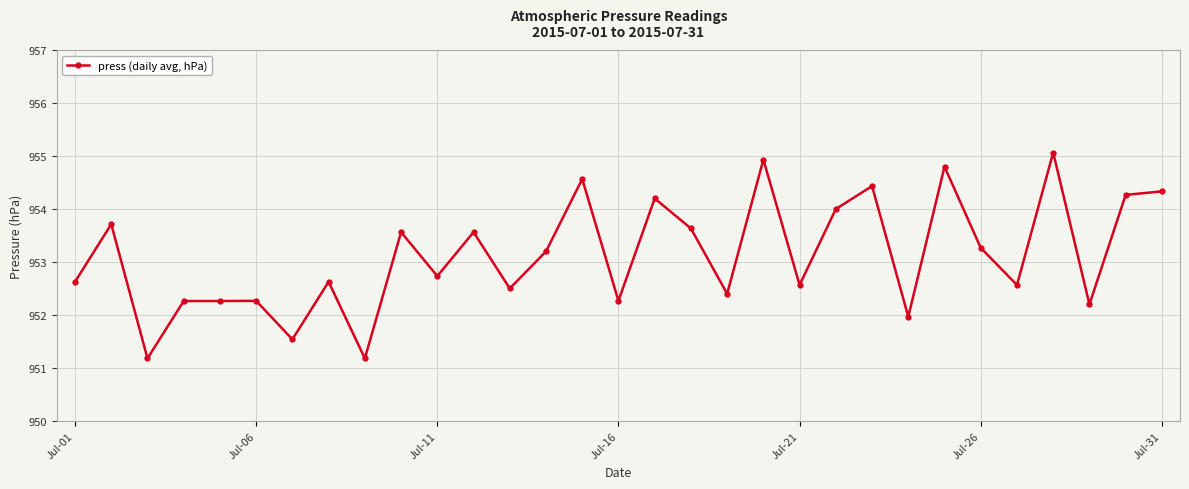

Reading right to left, what are all the values shown in this chart?

954.3	954.3	952.2	955.1	952.6	953.3	954.8	952.0	954.4	954.0	952.6	954.9	952.4	953.6	954.2	952.3	954.6	953.2	952.5	953.6	952.7	953.6	951.2	952.6	951.5	952.3	952.3	952.3	951.2	953.7	952.6